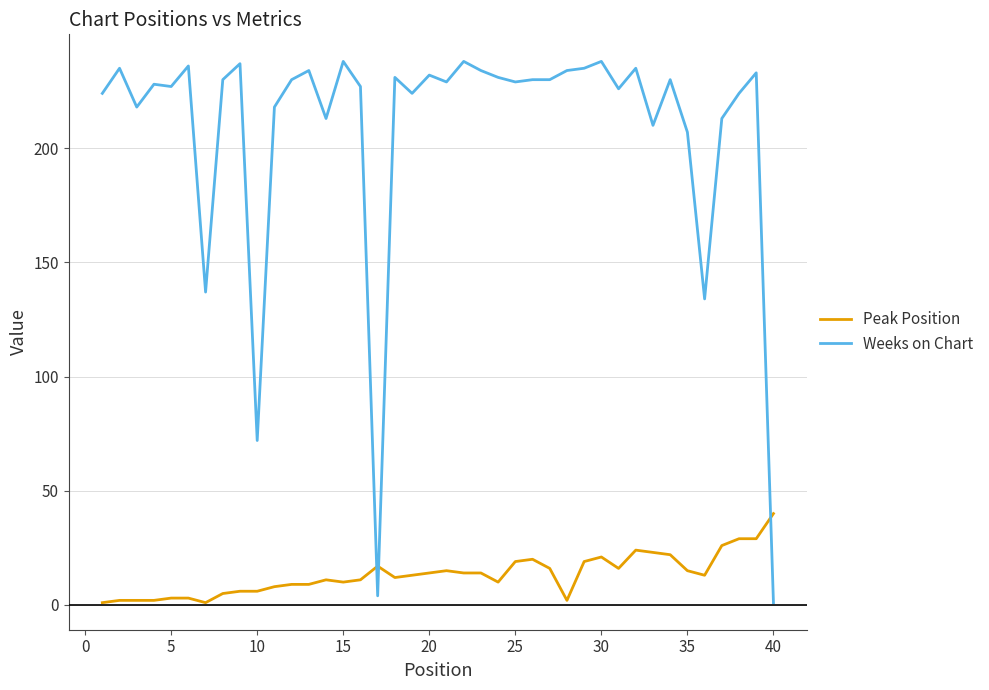

Rank the series by their average value, from lowest to highest.

Peak Position, Weeks on Chart